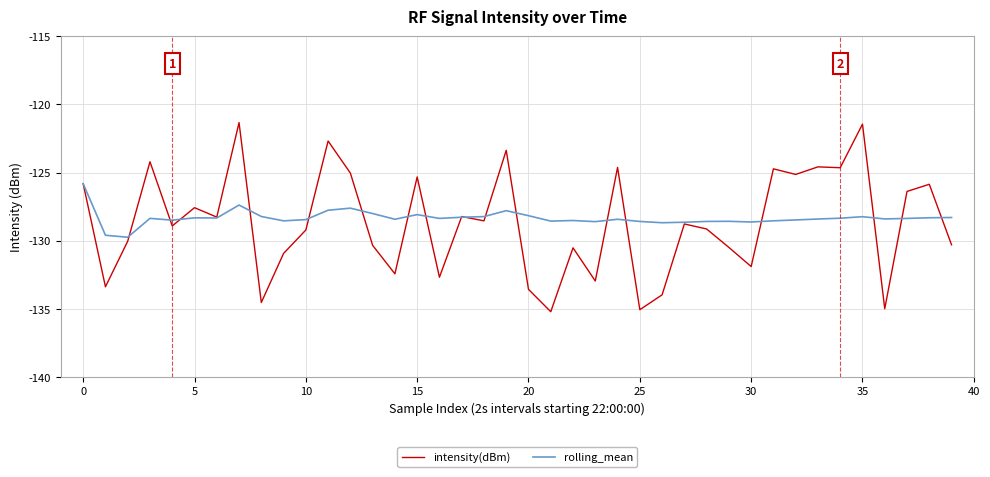

Rank the series by their maximum value, from lowest to highest.

rolling_mean, intensity(dBm)